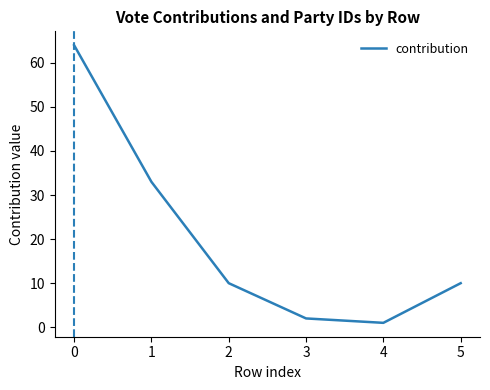

Reading left to right, extract all data points from this chart.

64	33	10	2	1	10